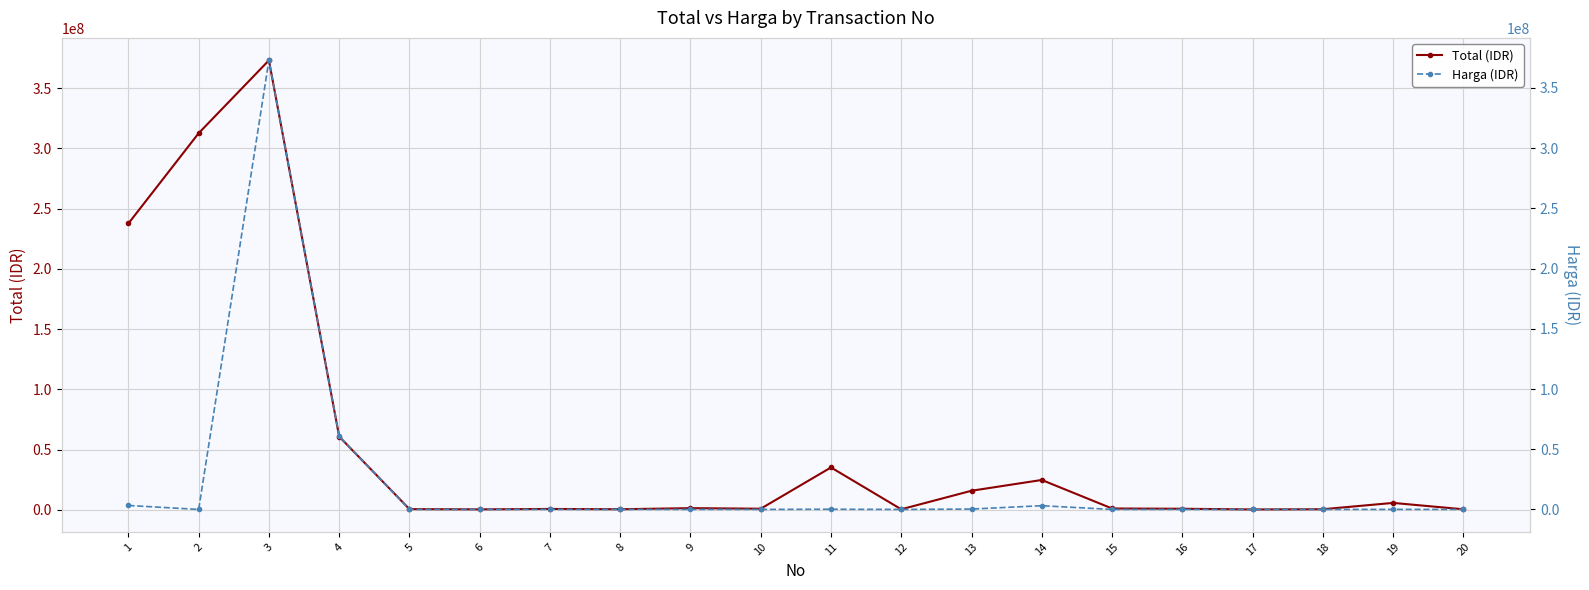

How many values in the Harga (IDR) series exceed 30000?

7